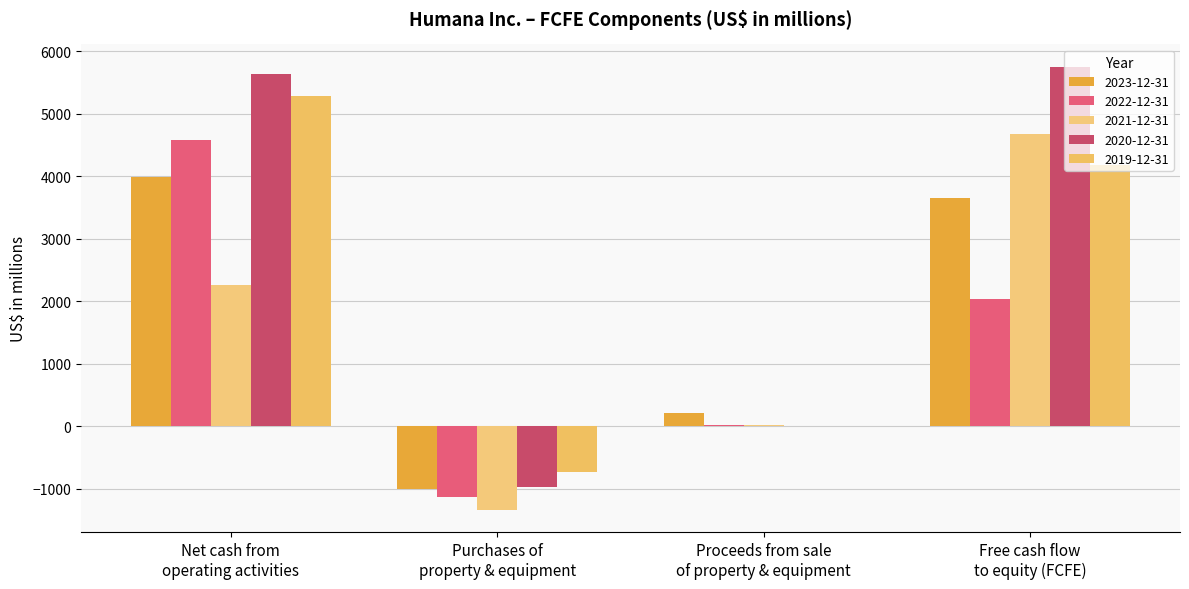

What is the maximum value for 2021-12-31?

4679